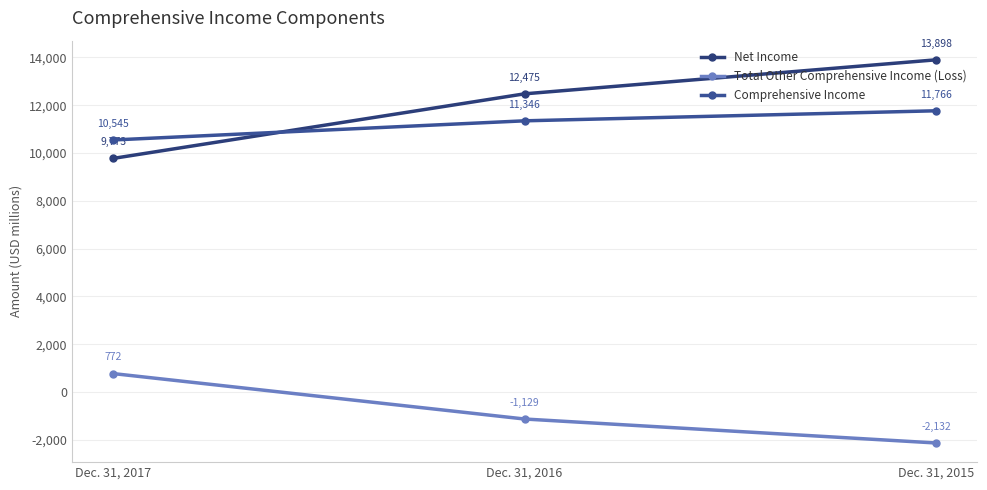

What is the sum of all Comprehensive Income values?

33657